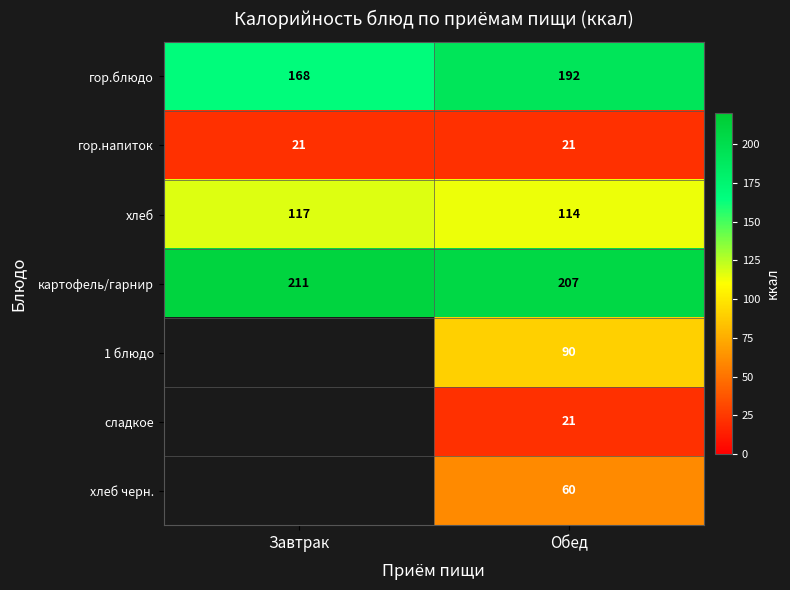

Count the number of data series in this chart.

7